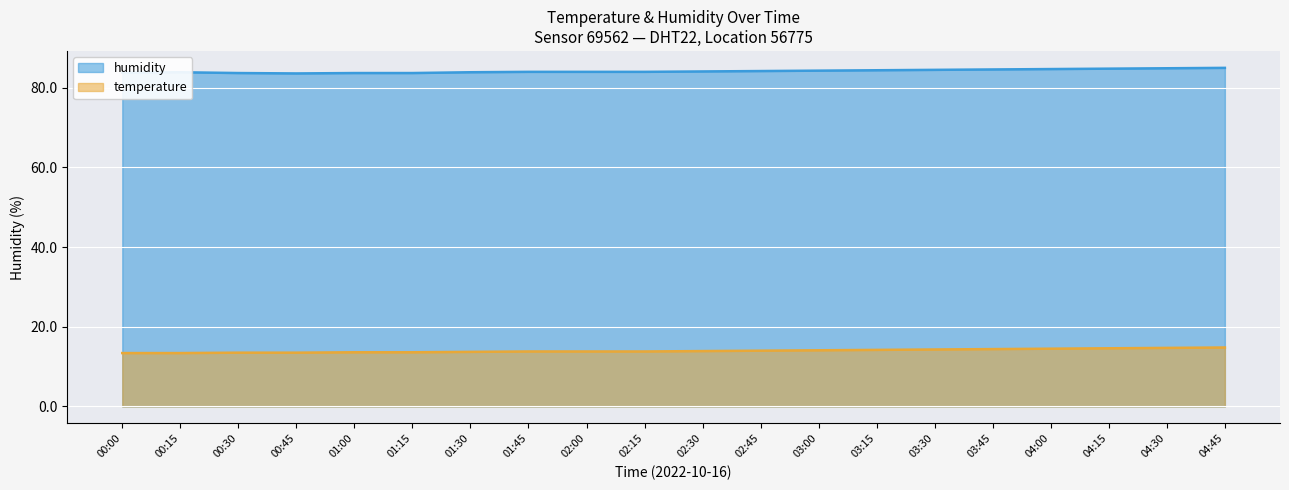

True or false: humidity has a value of 41.3 at 03:45.

False